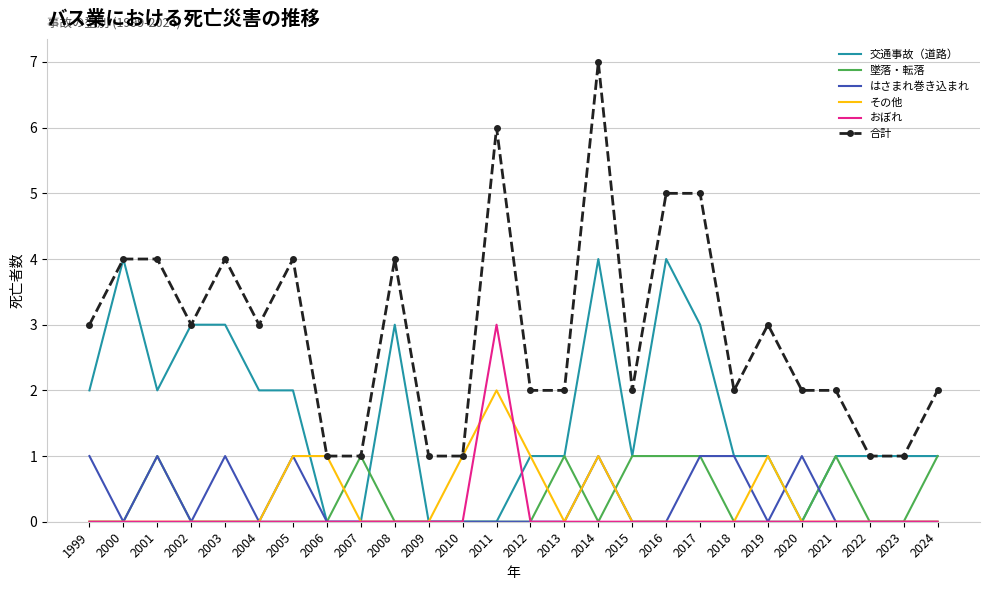

Reading right to left, what are all the values shown in this chart?

交通事故（道路）: 2024=1	2023=1	2022=1	2021=1	2020=0	2019=1	2018=1	2017=3	2016=4	2015=1	2014=4	2013=1	2012=1	2011=0	2010=0	2009=0	2008=3	2007=0	2006=0	2005=2	2004=2	2003=3	2002=3	2001=2	2000=4	1999=2
墜落・転落: 2024=1	2023=0	2022=0	2021=1	2020=0	2019=0	2018=0	2017=1	2016=1	2015=1	2014=0	2013=1	2012=0	2011=0	2010=0	2009=0	2008=0	2007=1	2006=0	2005=0	2004=0	2003=0	2002=0	2001=1	2000=0	1999=0
はさまれ巻き込まれ: 2024=0	2023=0	2022=0	2021=0	2020=1	2019=0	2018=1	2017=1	2016=0	2015=0	2014=1	2013=0	2012=0	2011=0	2010=0	2009=0	2008=0	2007=0	2006=0	2005=1	2004=0	2003=1	2002=0	2001=1	2000=0	1999=1
その他: 2024=0	2023=0	2022=0	2021=0	2020=0	2019=1	2018=0	2017=0	2016=0	2015=0	2014=1	2013=0	2012=1	2011=2	2010=1	2009=0	2008=0	2007=0	2006=1	2005=1	2004=0	2003=0	2002=0	2001=0	2000=0	1999=0
おぼれ: 2024=0	2023=0	2022=0	2021=0	2020=0	2019=0	2018=0	2017=0	2016=0	2015=0	2014=0	2013=0	2012=0	2011=3	2010=0	2009=0	2008=0	2007=0	2006=0	2005=0	2004=0	2003=0	2002=0	2001=0	2000=0	1999=0
合計: 2024=2	2023=1	2022=1	2021=2	2020=2	2019=3	2018=2	2017=5	2016=5	2015=2	2014=7	2013=2	2012=2	2011=6	2010=1	2009=1	2008=4	2007=1	2006=1	2005=4	2004=3	2003=4	2002=3	2001=4	2000=4	1999=3